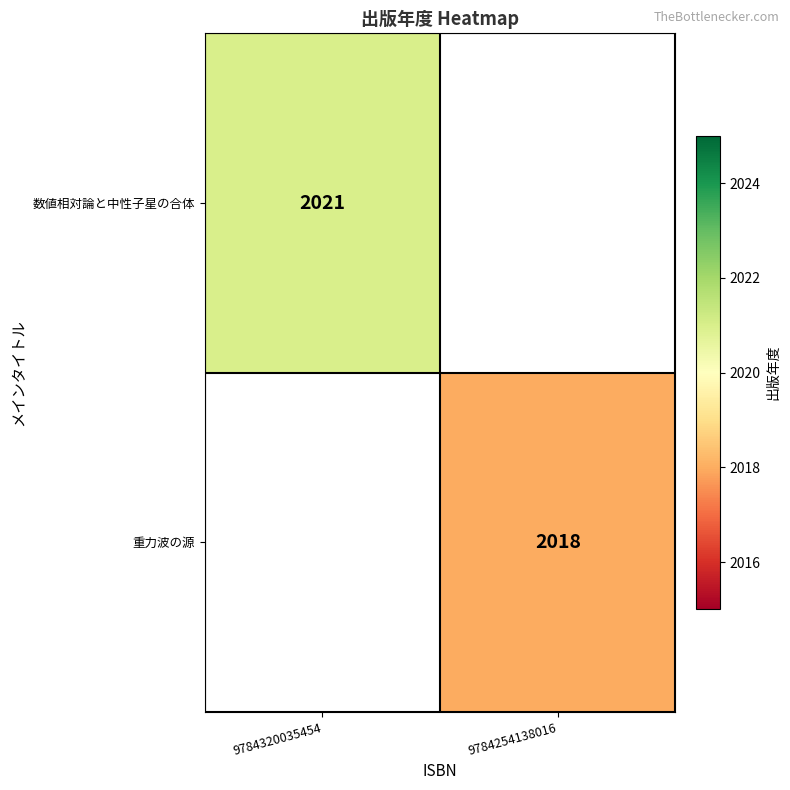

The 重力波の源 series shows 2018 at 9784254138016. True or false?

True